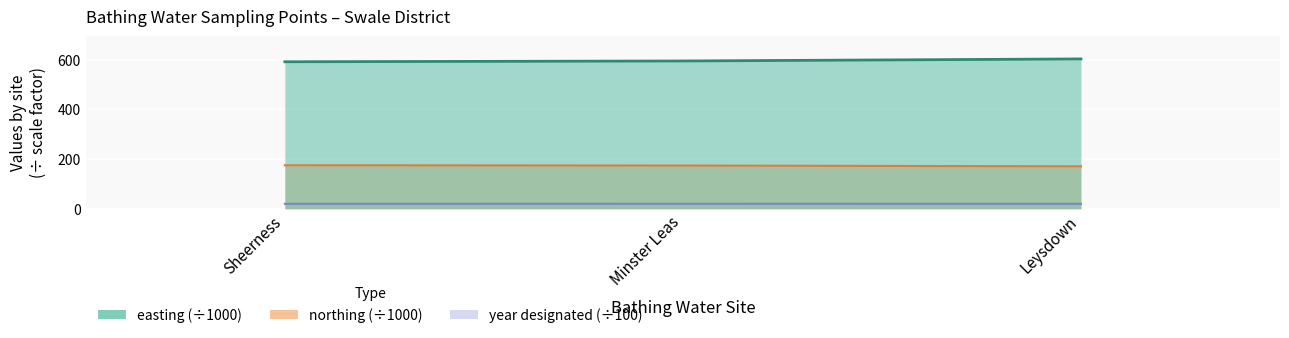

How many categories are shown in the chart?

3